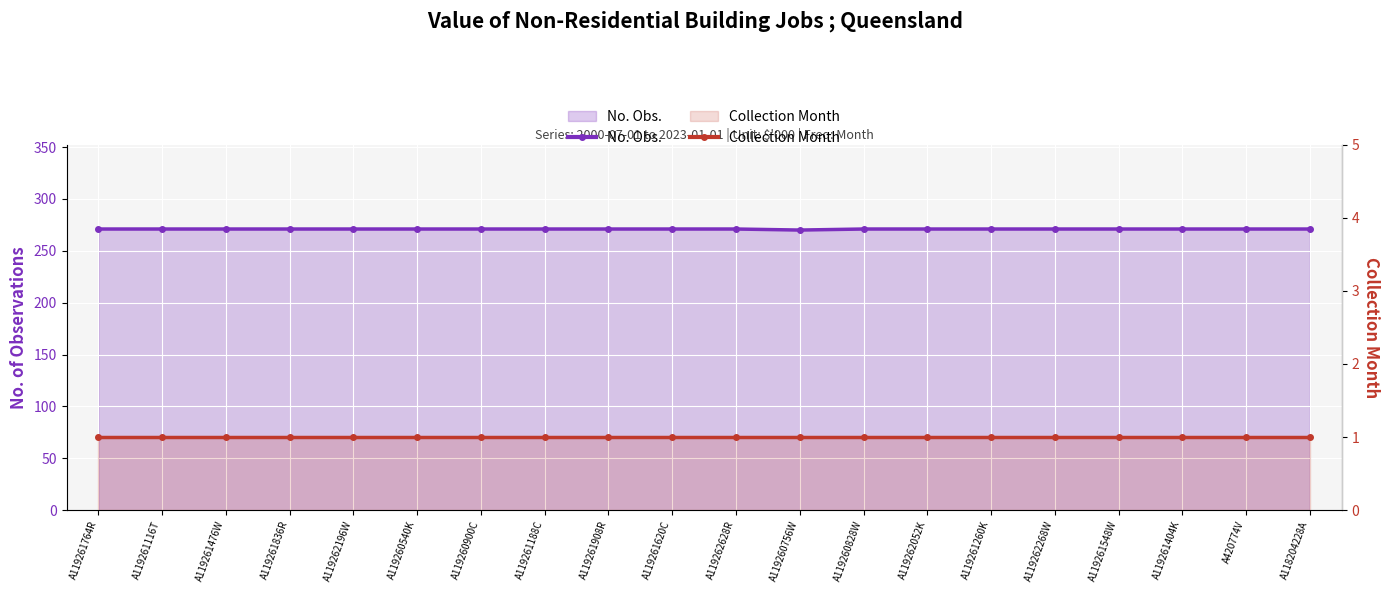

What is the sum of all Collection Month values?

20